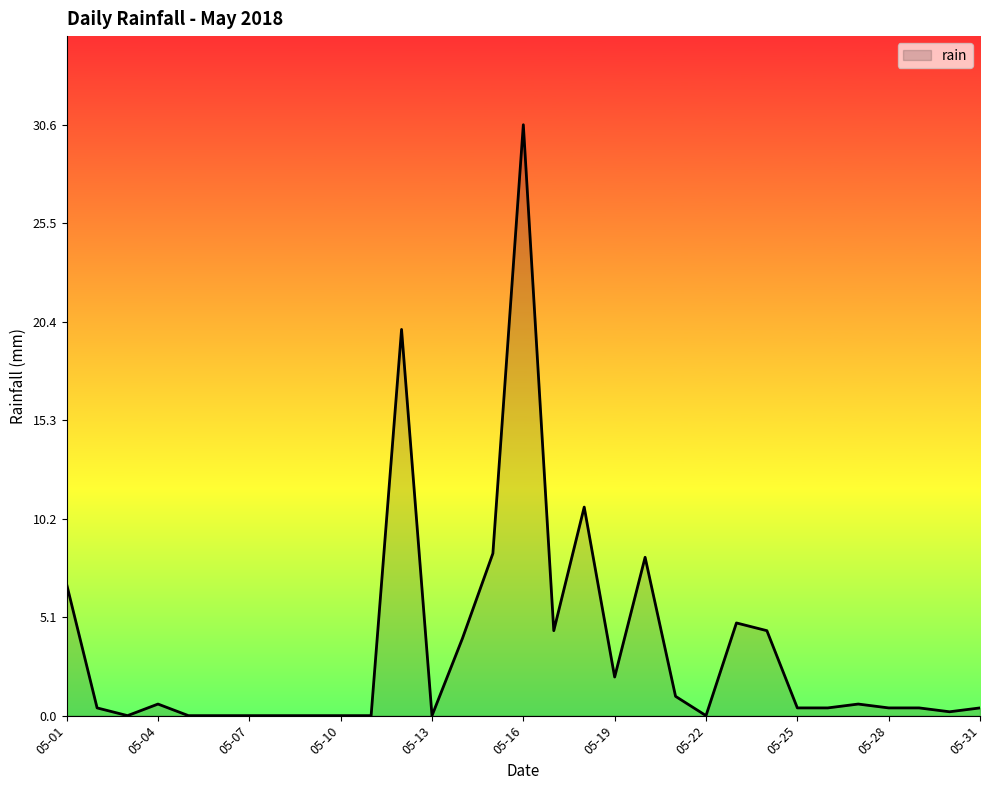

What is the greatest value displayed?

30.6